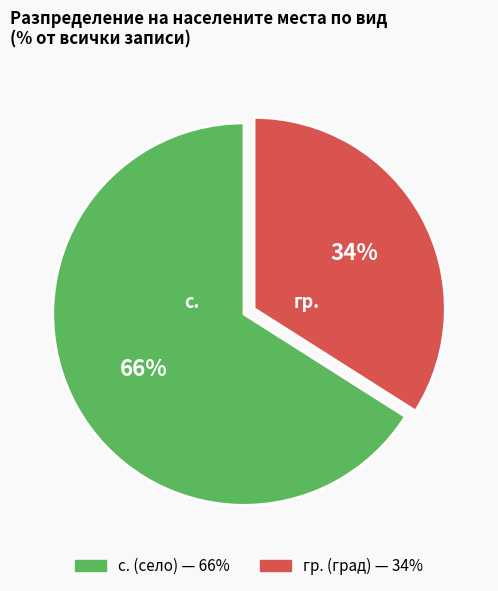

Is there a majority slice in this chart?

Yes